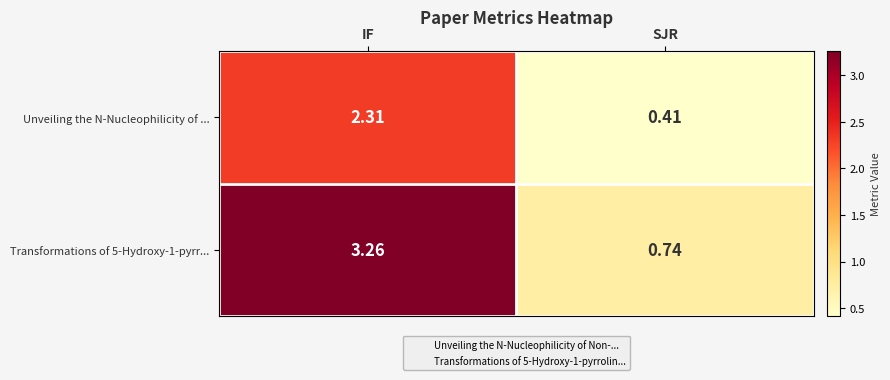

List the labels in order of Transformations of 5-Hydroxy-1-pyrr... value, smallest first.

SJR, IF